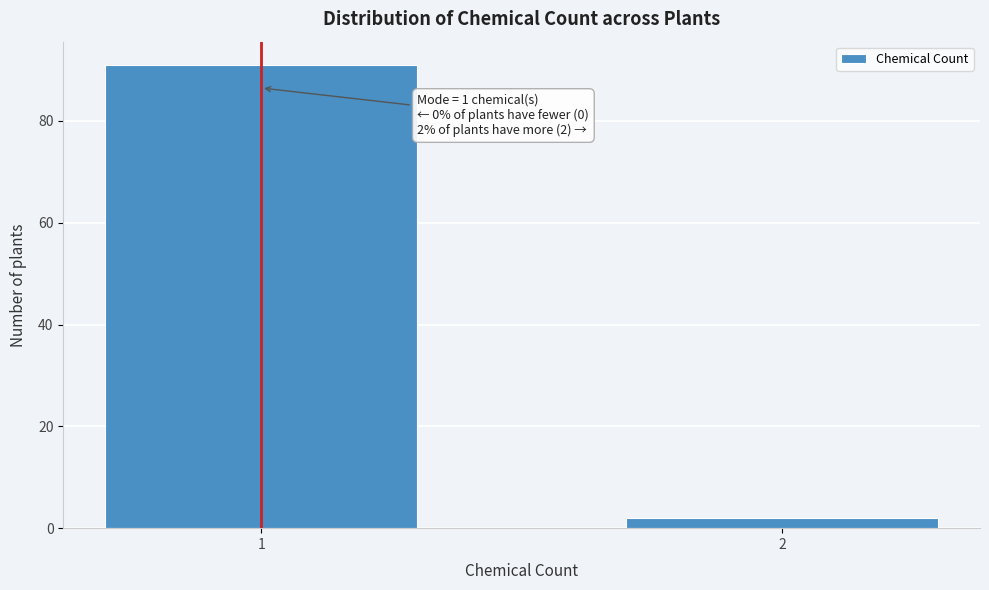

Reading left to right, transcribe all the data shown in this chart.

91	2